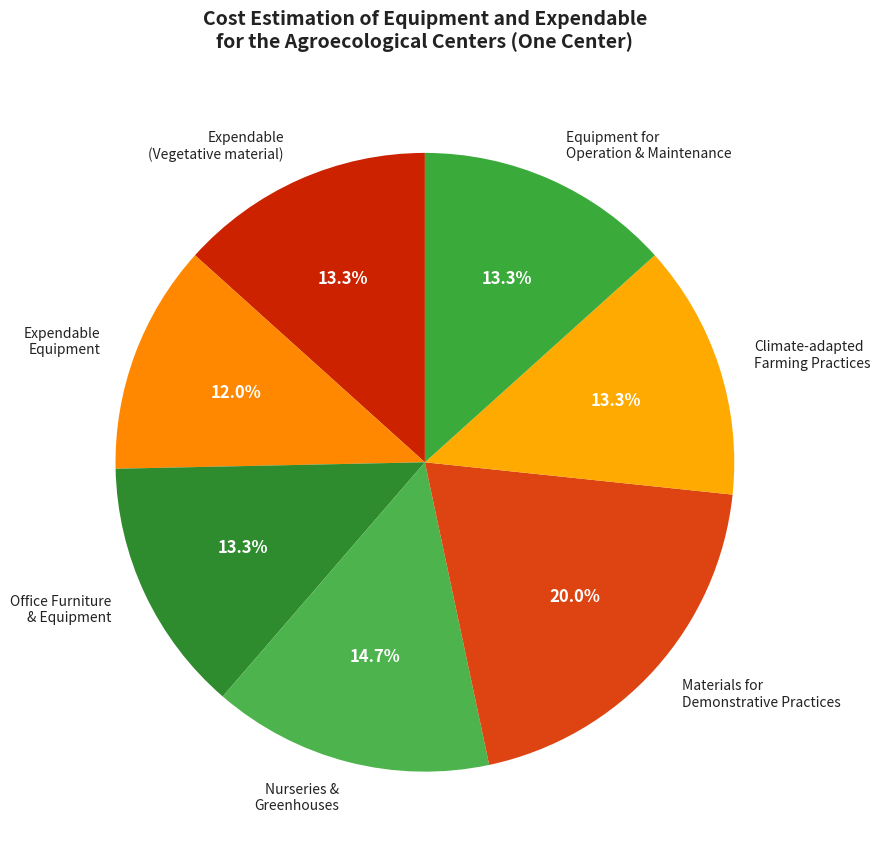

Count the number of slices in the pie.

7